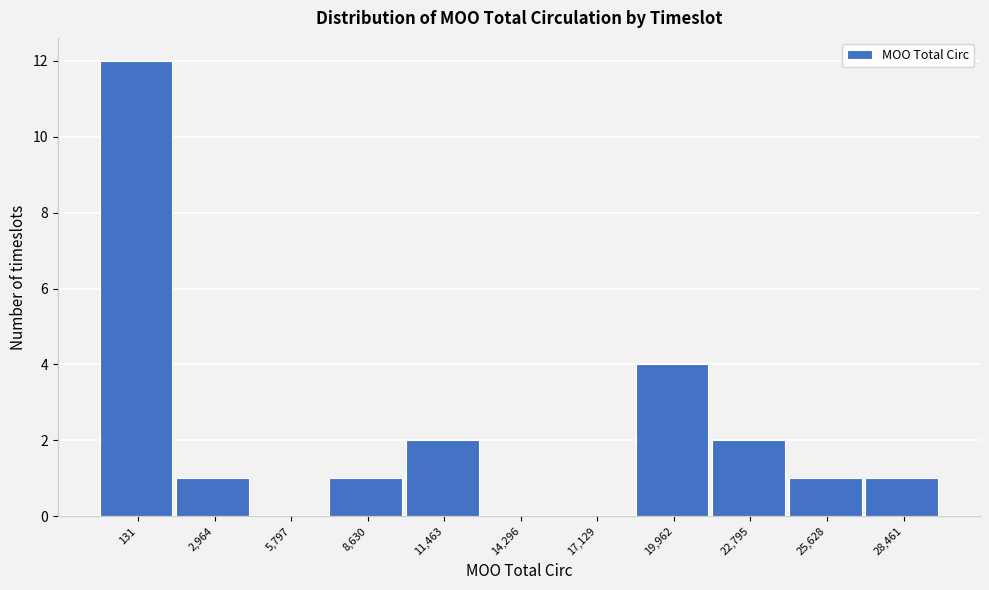

Reading right to left, extract all data points from this chart.

28,461=1	25,628=1	22,795=2	19,962=4	17,129=0	14,296=0	11,463=2	8,630=1	5,797=0	2,964=1	131=12